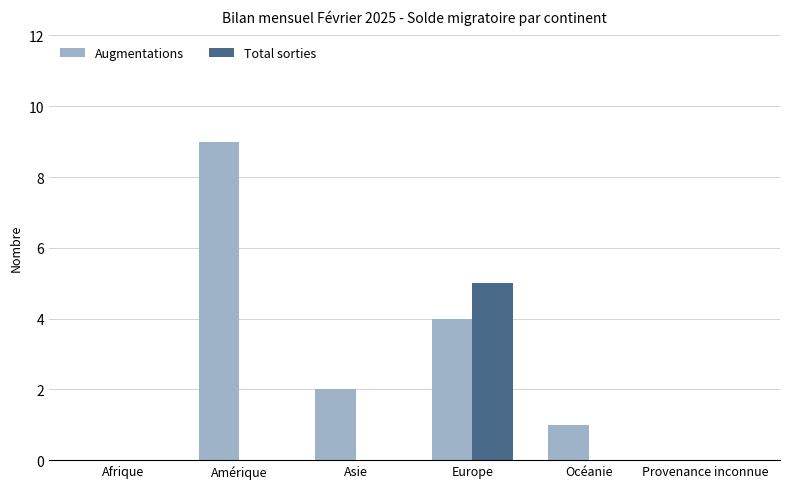

At which label is Augmentations closest to 4?

Europe